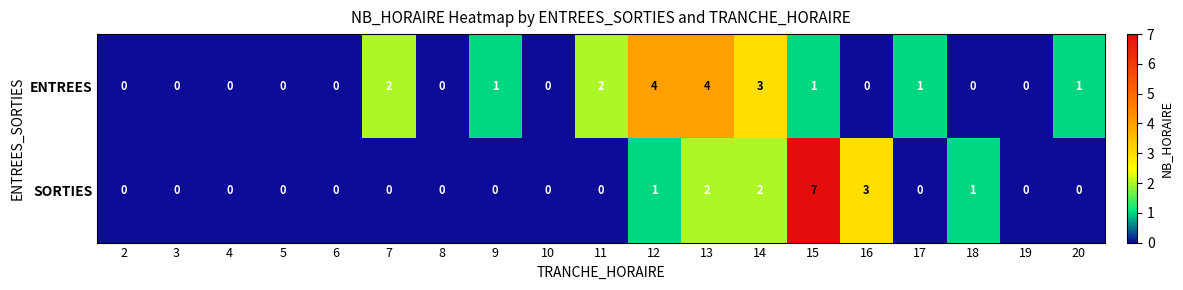

The value of SORTIES at 17 is 0. True or false?

True